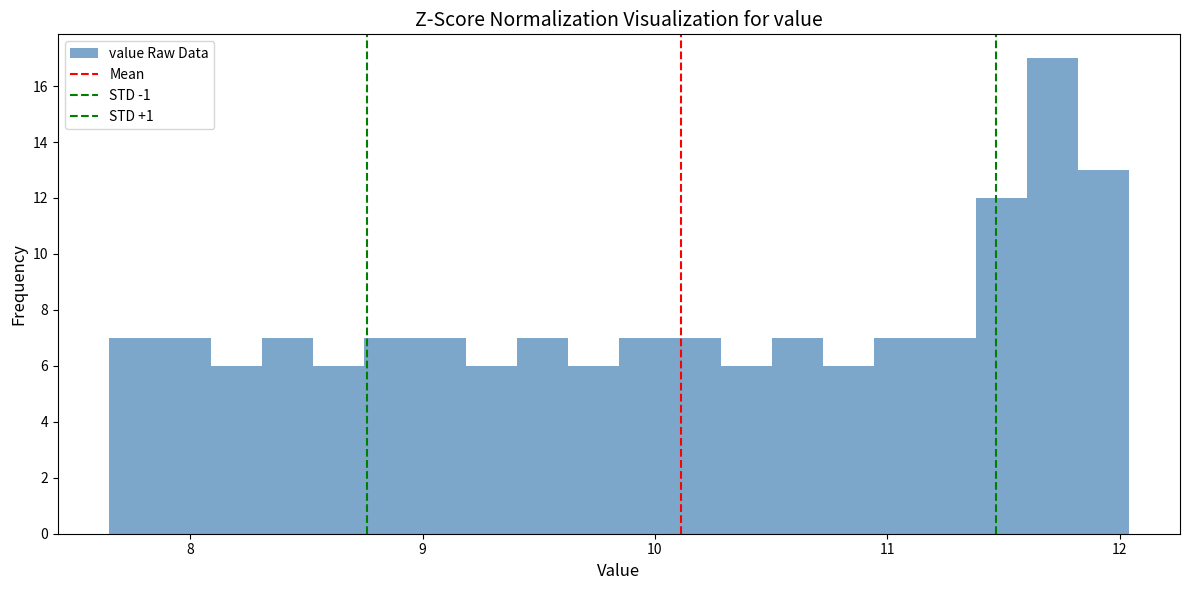

Read against the x-axis, roughly where is the centre of the tallest bar?

11.7